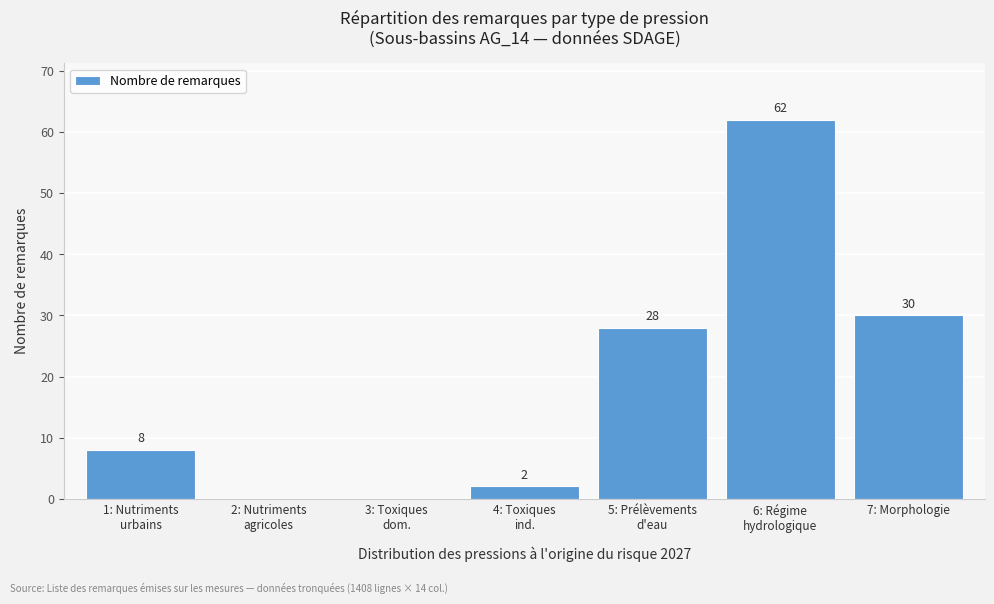

What is the greatest value displayed?

62